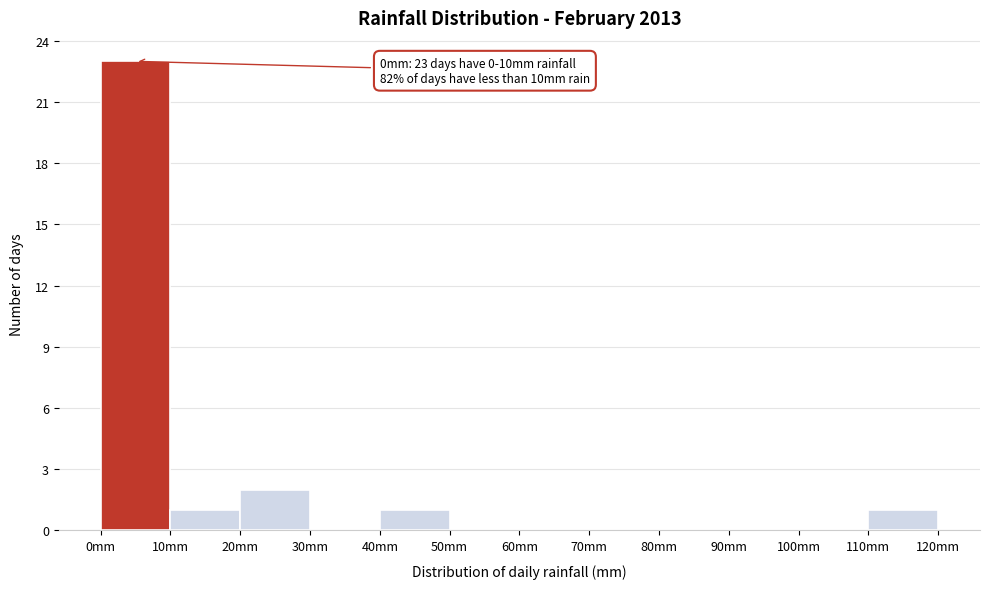

Over which range of the x-axis is the bar tallest?

0 to 10